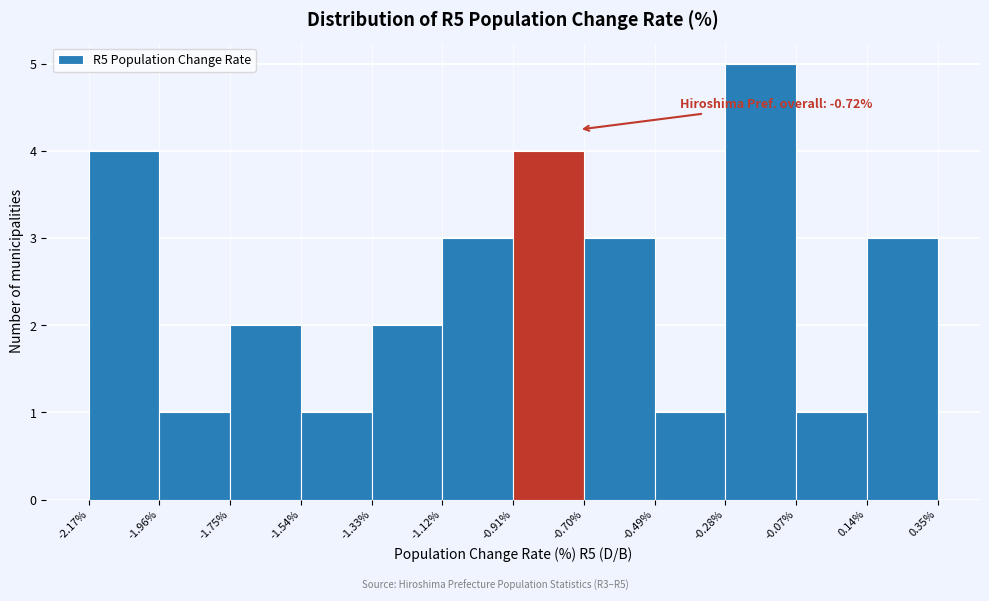

Over which range of the x-axis is the bar tallest?

-0.28% to -0.07%